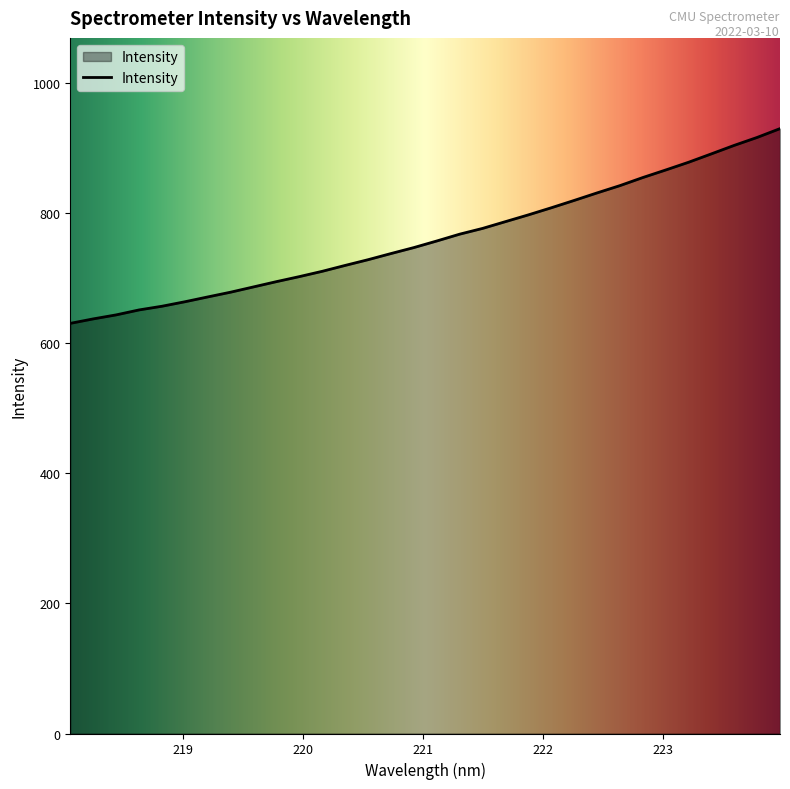

What is the minimum value shown in the chart?

630.2